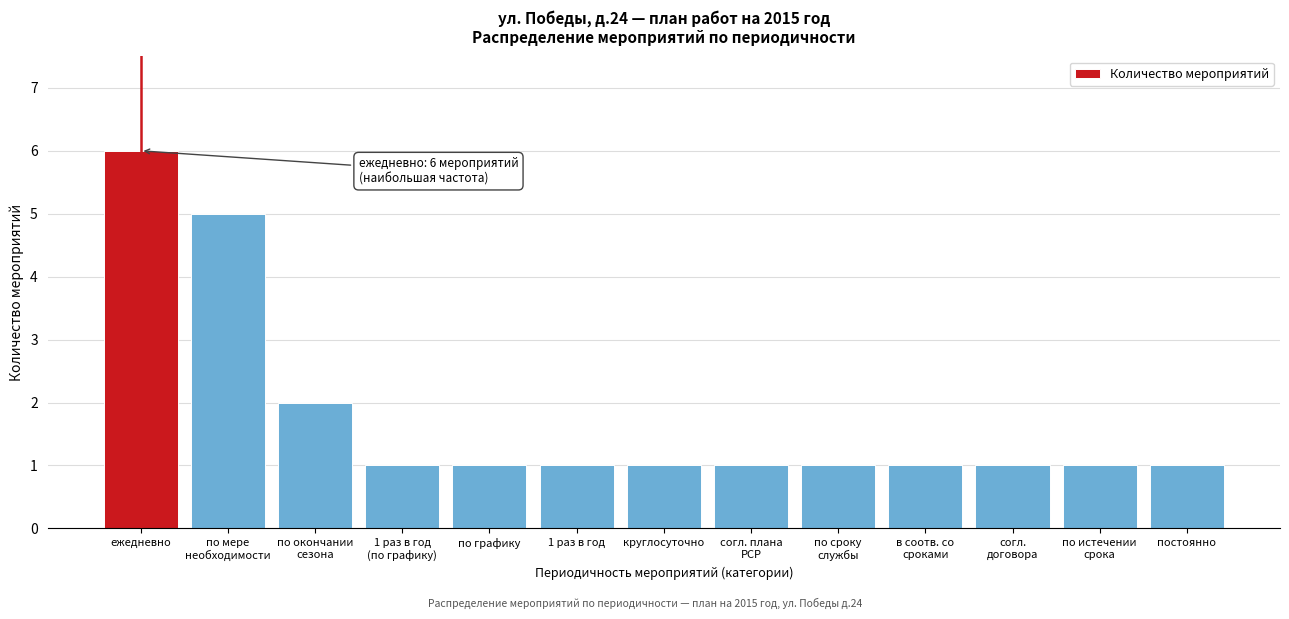

Reading left to right, transcribe all the data shown in this chart.

6	5	2	1	1	1	1	1	1	1	1	1	1